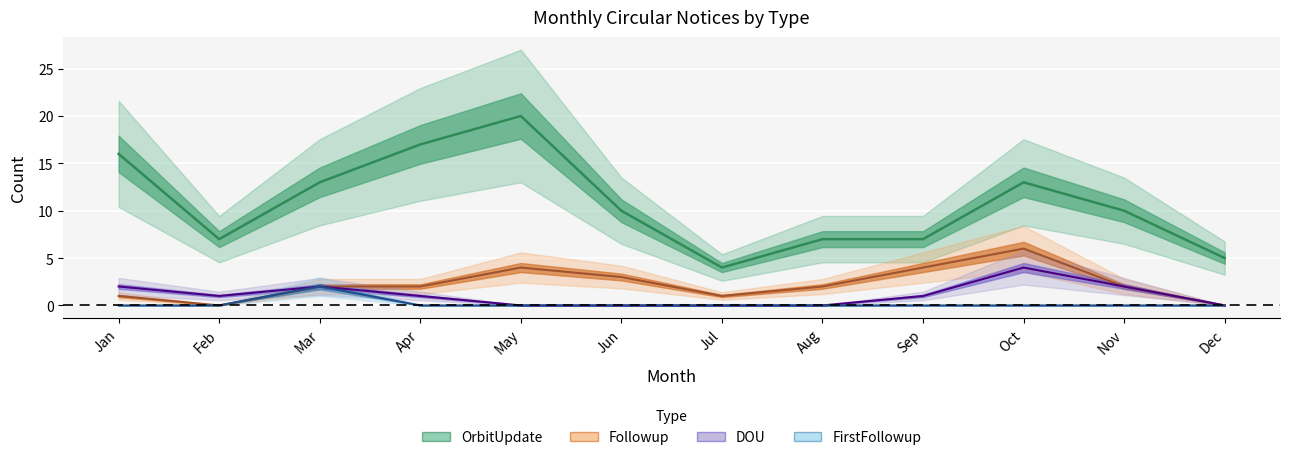

What is the maximum value for OrbitUpdate?

20